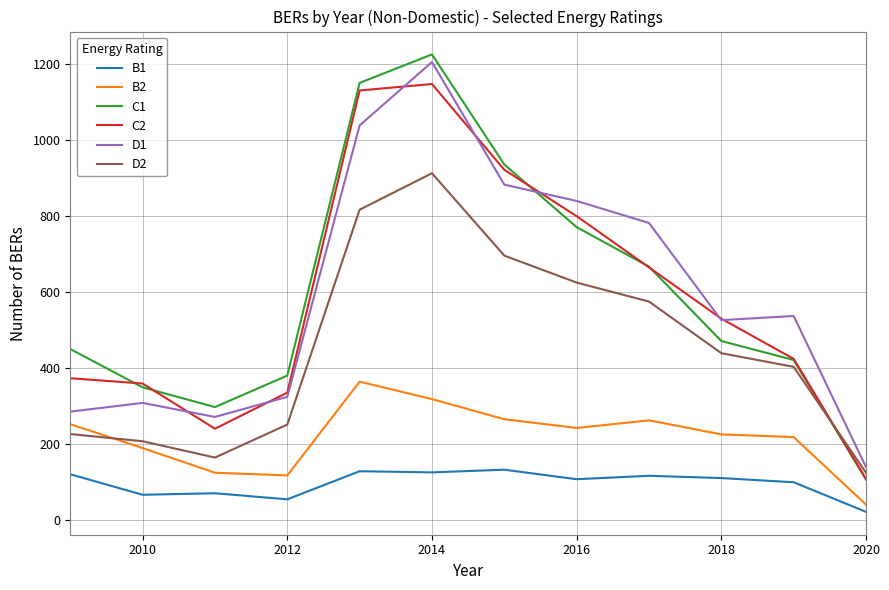

True or false: B2 and C1 intersect in this chart.

False